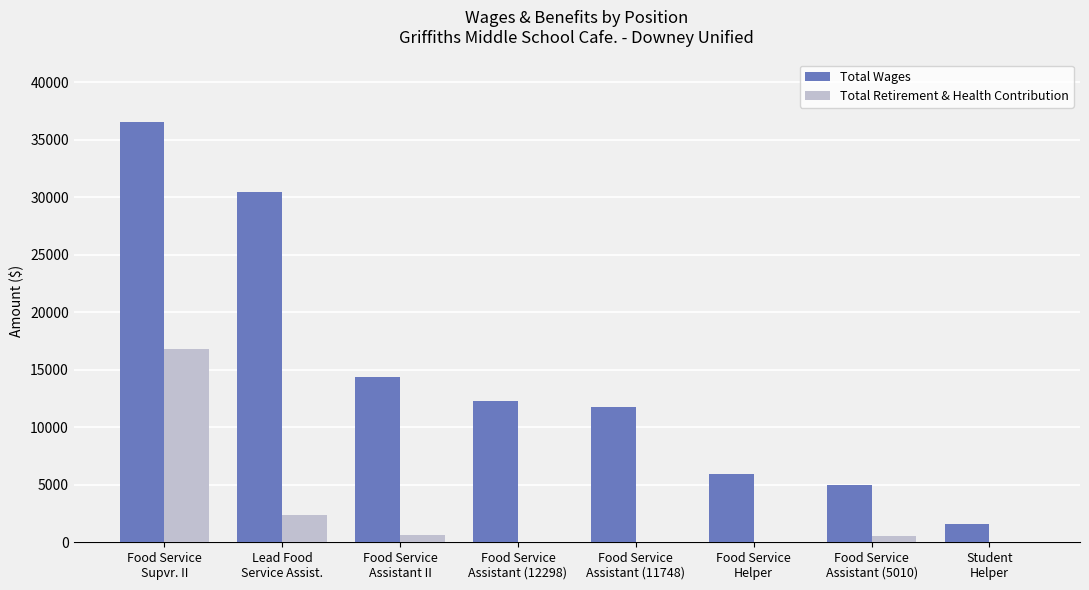

Count the number of data series in this chart.

2